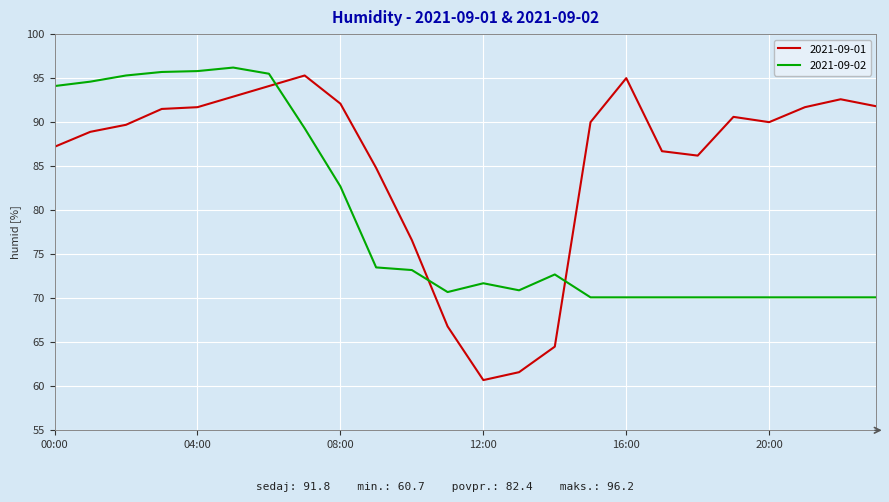

What is the minimum value shown in the chart?

60.7